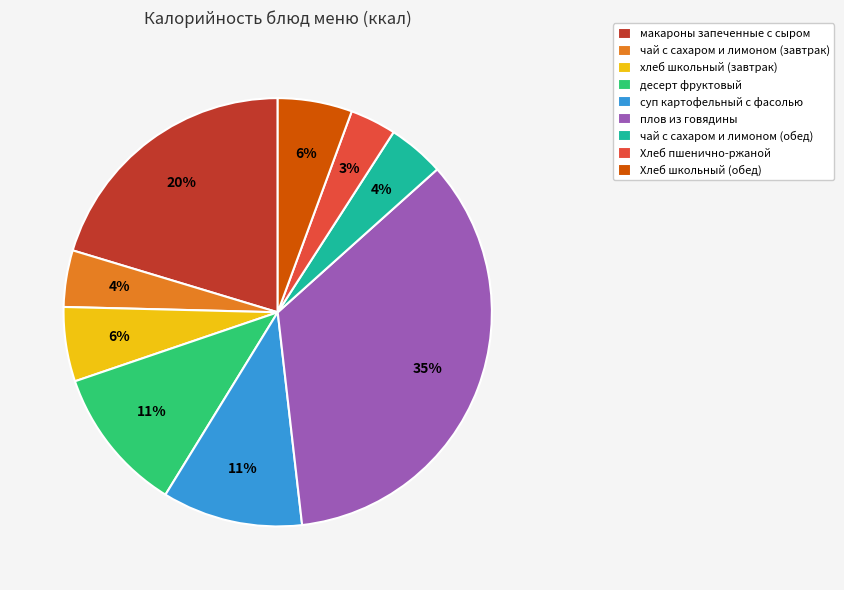

How many slices are in this pie chart?

9